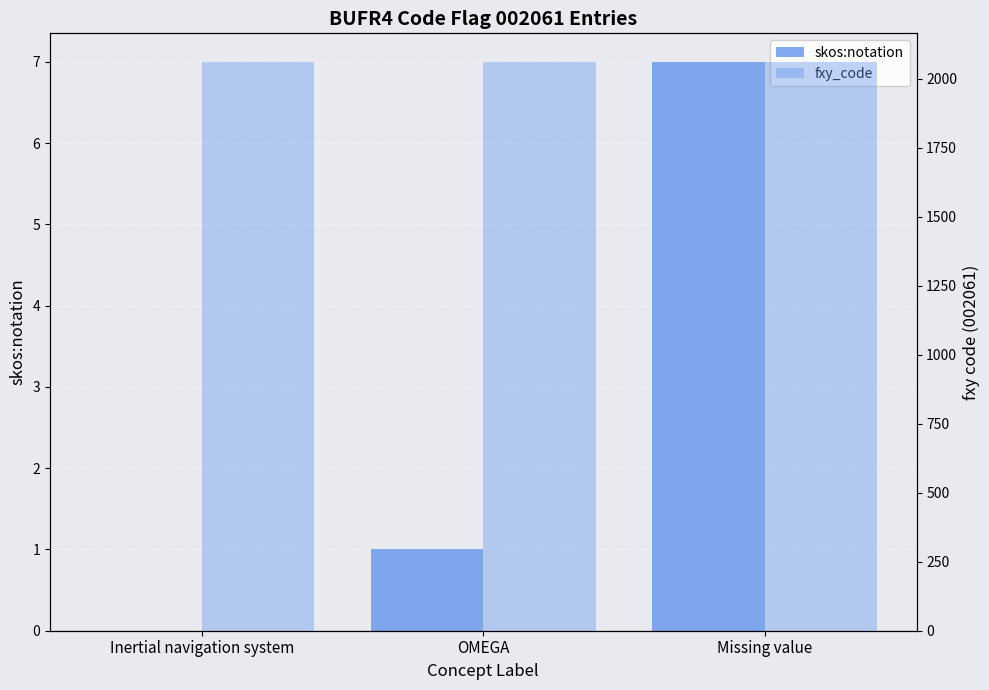

At Inertial navigation system, list the series in order from smallest to largest.

skos:notation, fxy_code